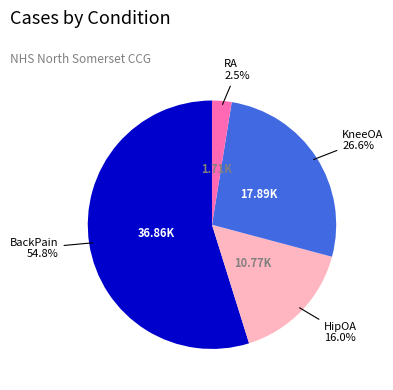

How many segments does this pie chart have?

4